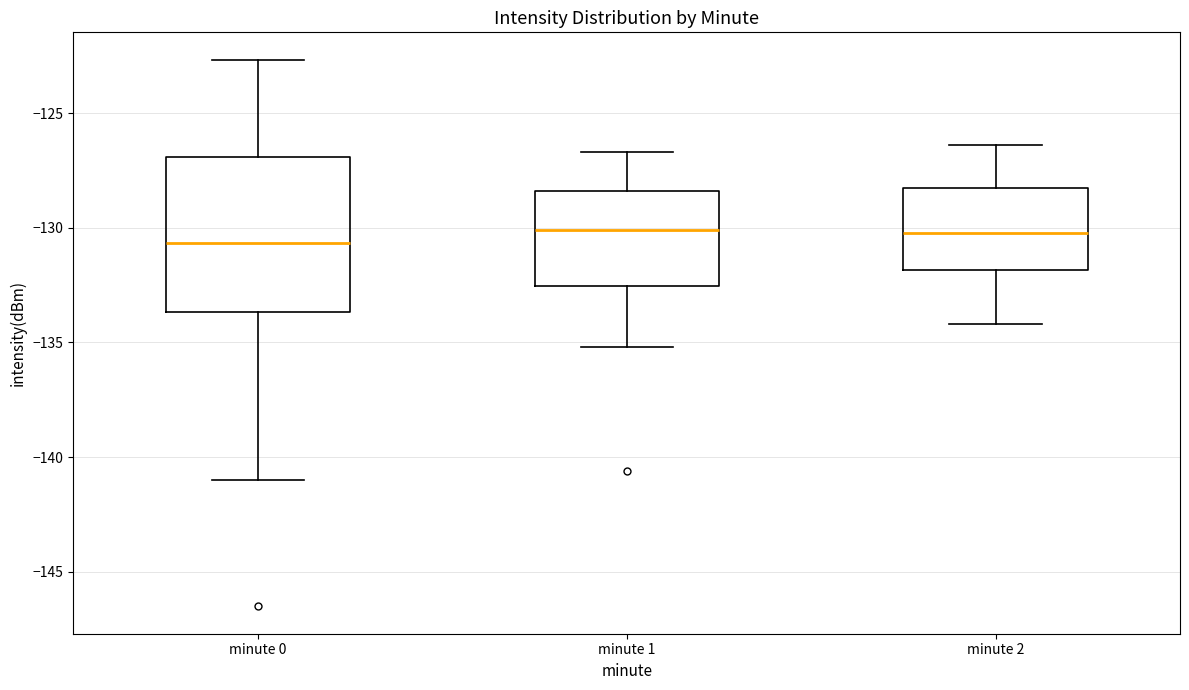

Where does the upper whisker of the box for minute 1 end on the y-axis? The values are not printed on the chart, so give them approximately, as read against the axis.

-126.5